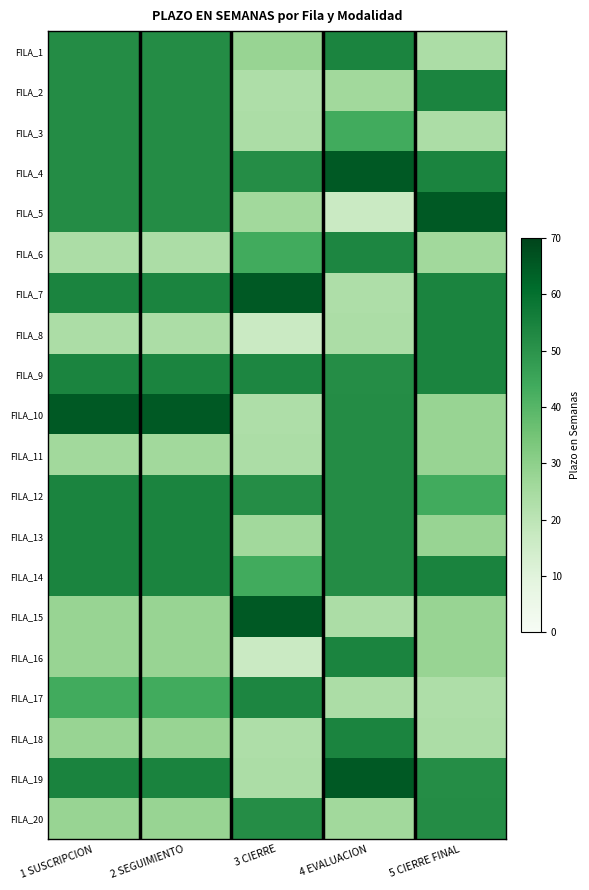

How many series are shown in this chart?

20